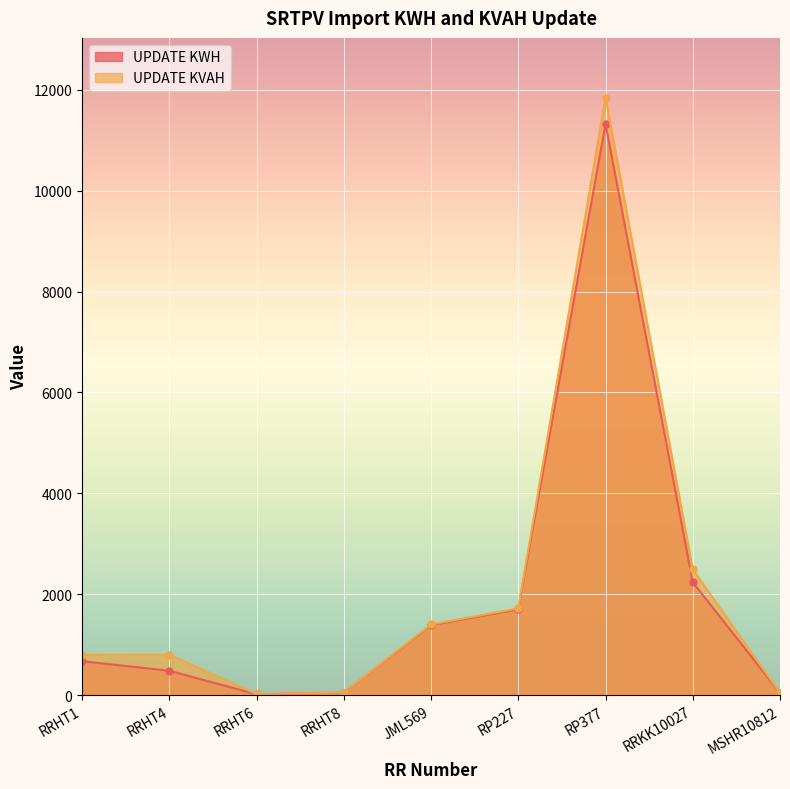

Rank the series at MSHR10812 from lowest to highest value.

UPDATE KWH, UPDATE KVAH